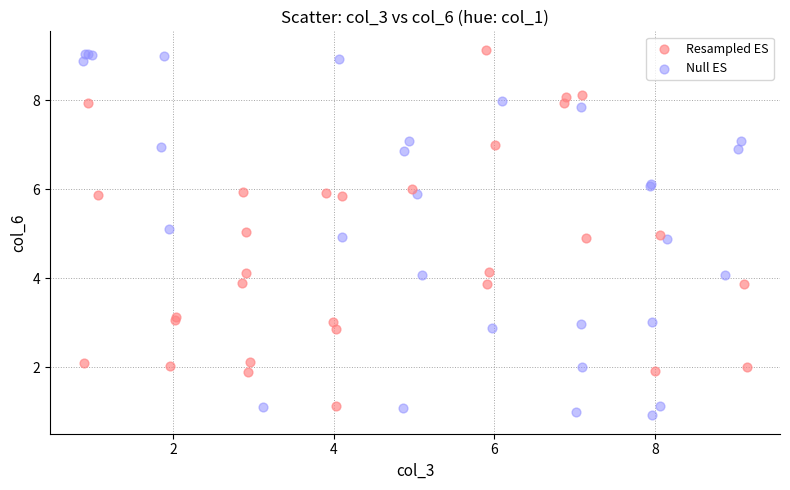

What are all the series names shown in the legend?

Resampled ES, Null ES